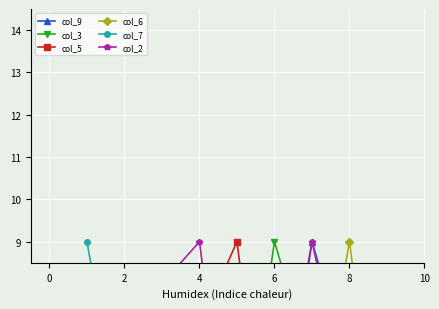

What are all the series names shown in the legend?

col_9, col_3, col_5, col_6, col_7, col_2